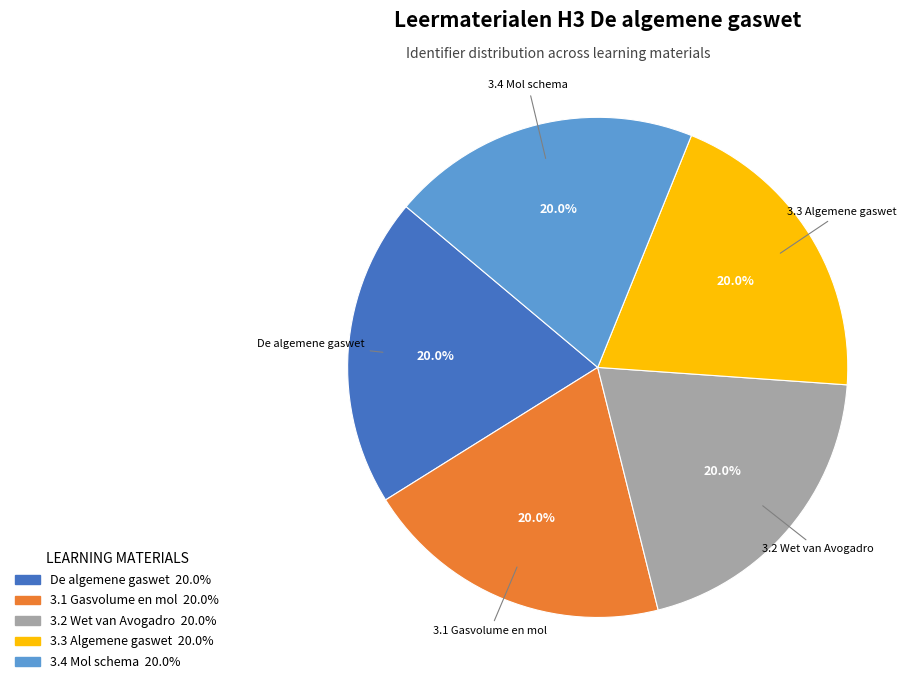

Approximately how many times larger is the value at 3.1 Gasvolume en mol compared to 3.3 Algemene gaswet?

1.0